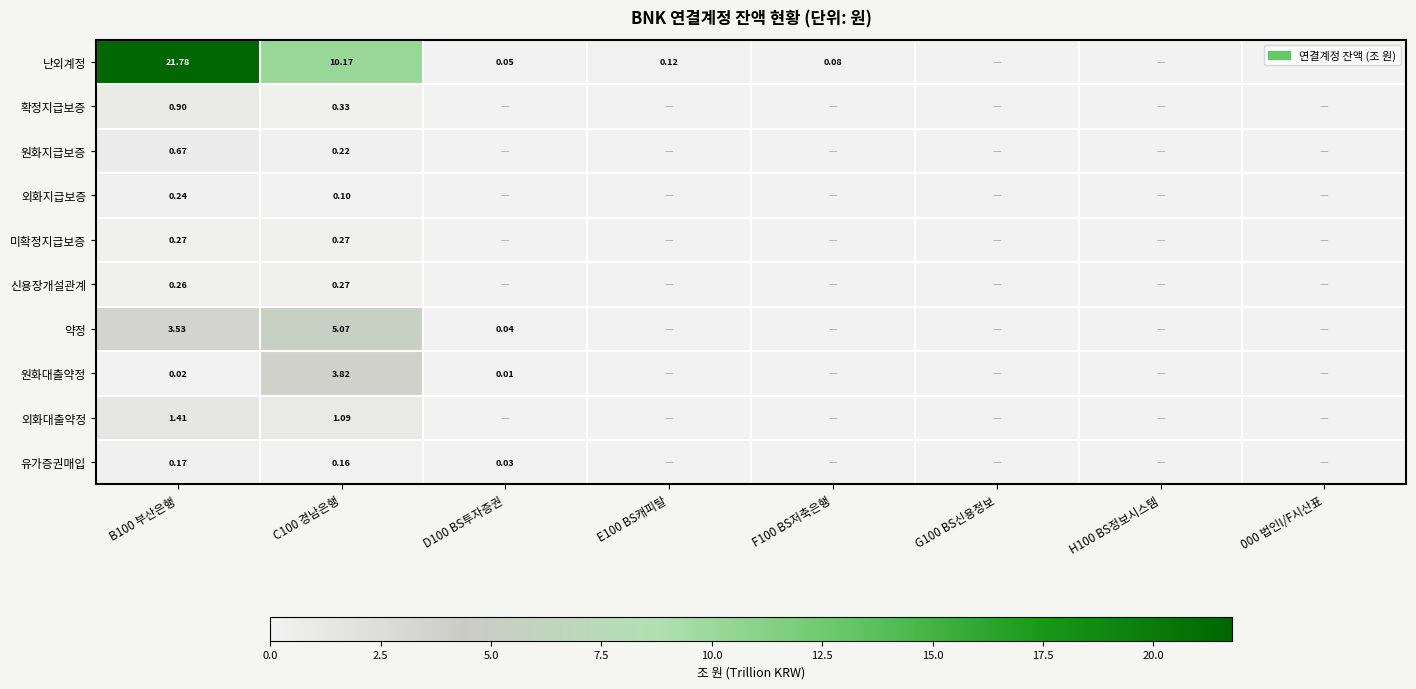

What is the greatest value displayed?

21.8